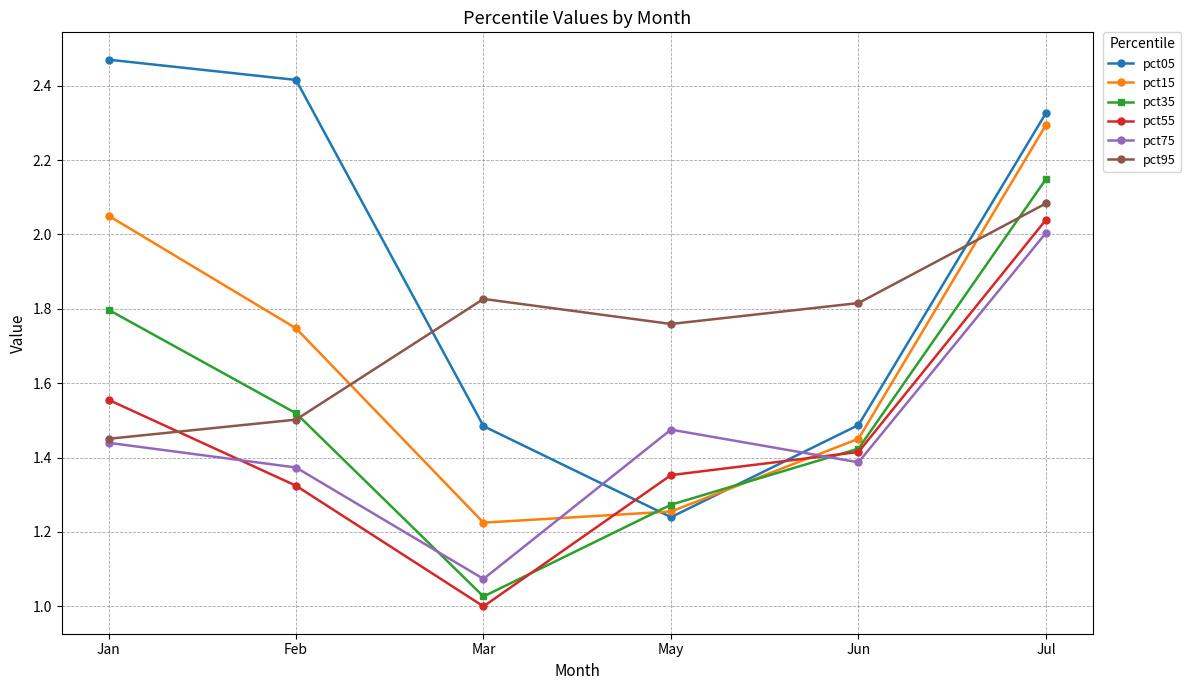

The value of pct75 at Mar is 0.3. True or false?

False